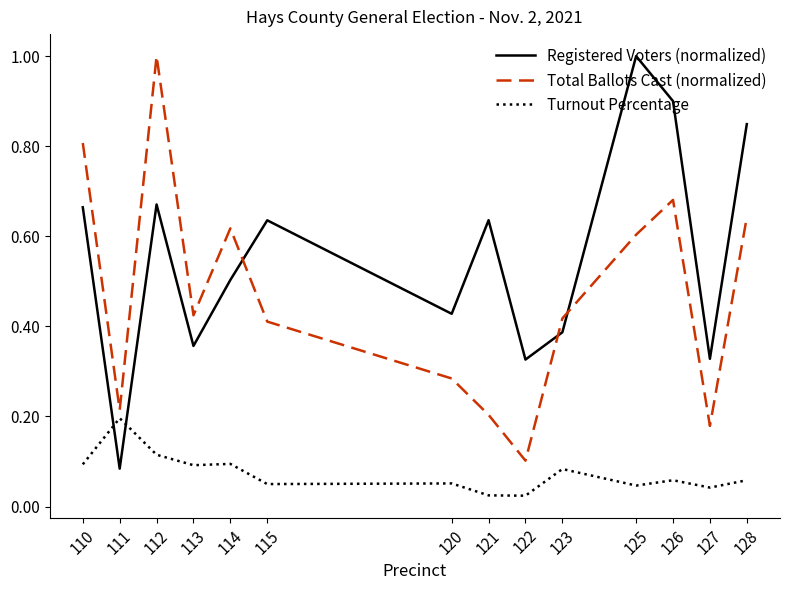

Is it true that Total Ballots Cast (normalized) equals 0.4 at 123?

True